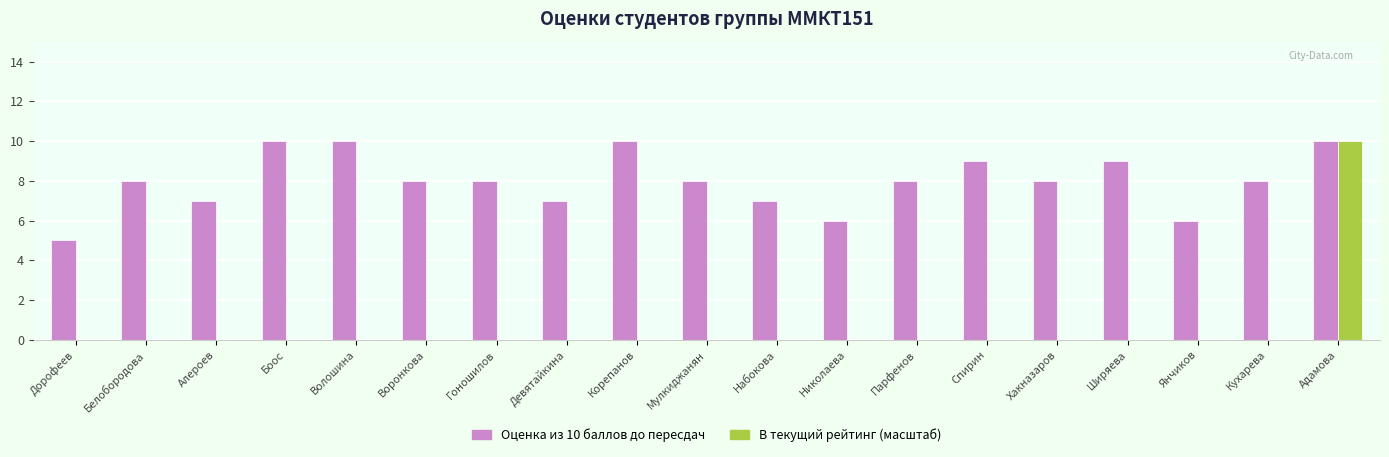

How many distinct data groups are displayed?

2